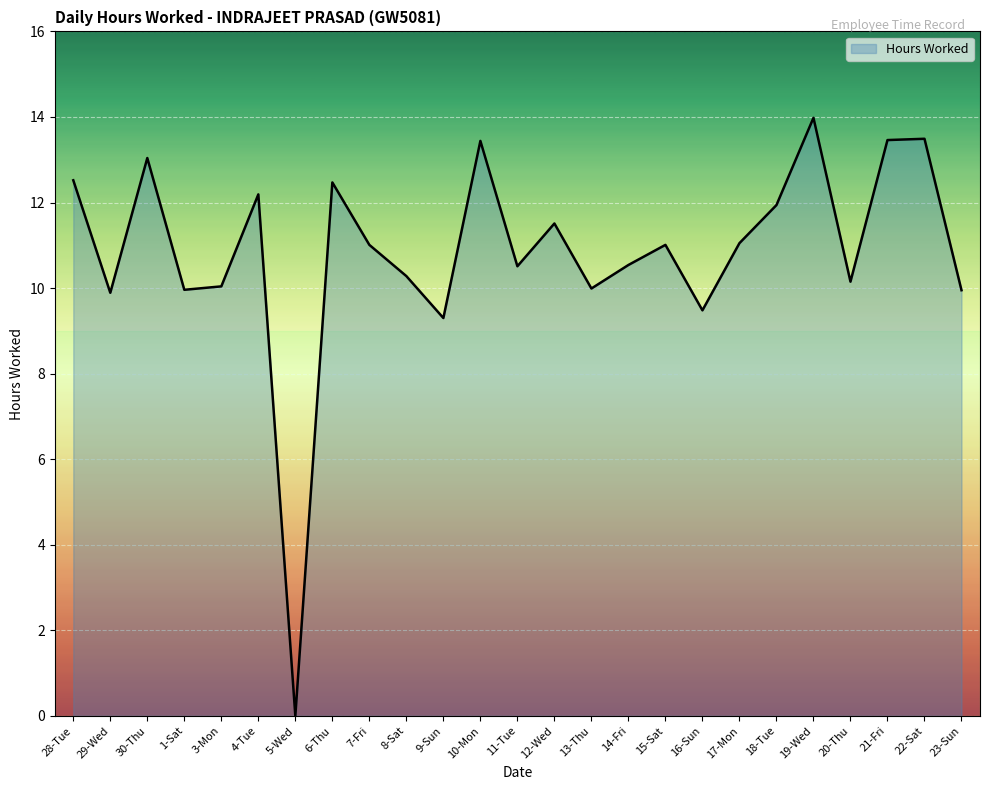

What is the sum of all values?

271.2